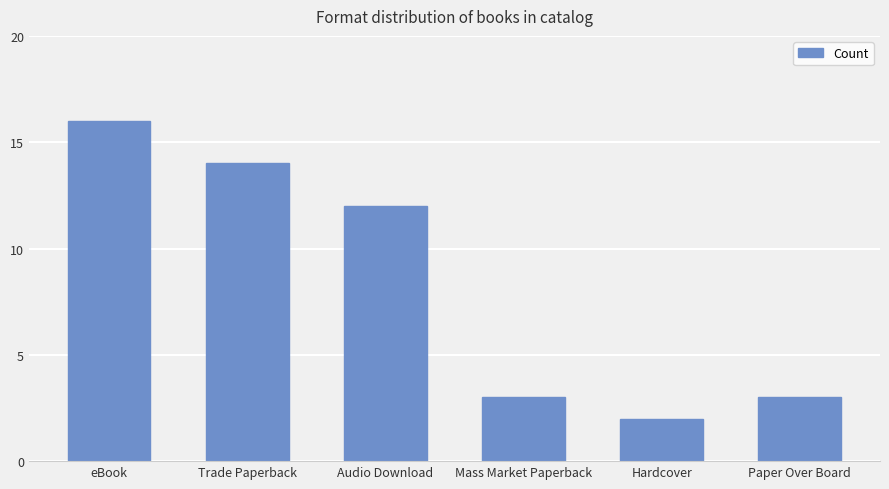

How many data points are less than 12?

3